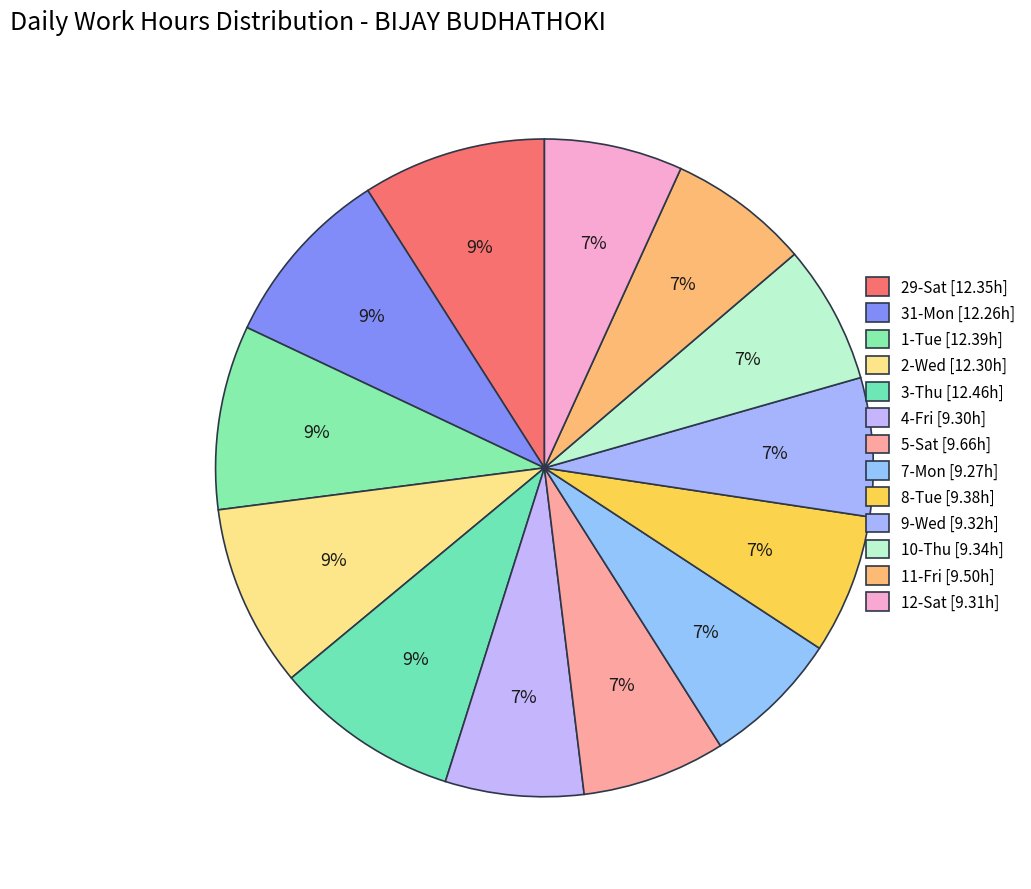

How many slices are in this pie chart?

13